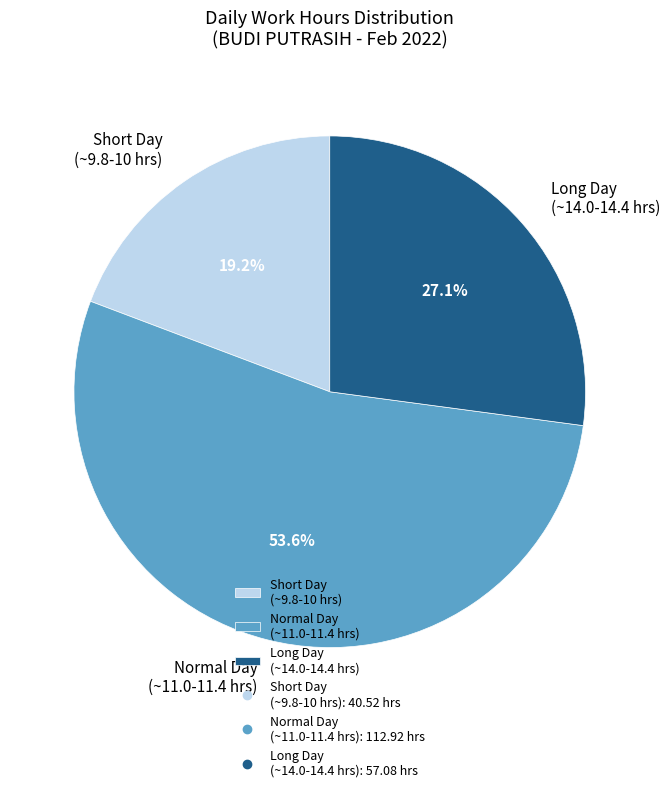

Is there any slice that represents more than half of the pie?

Yes